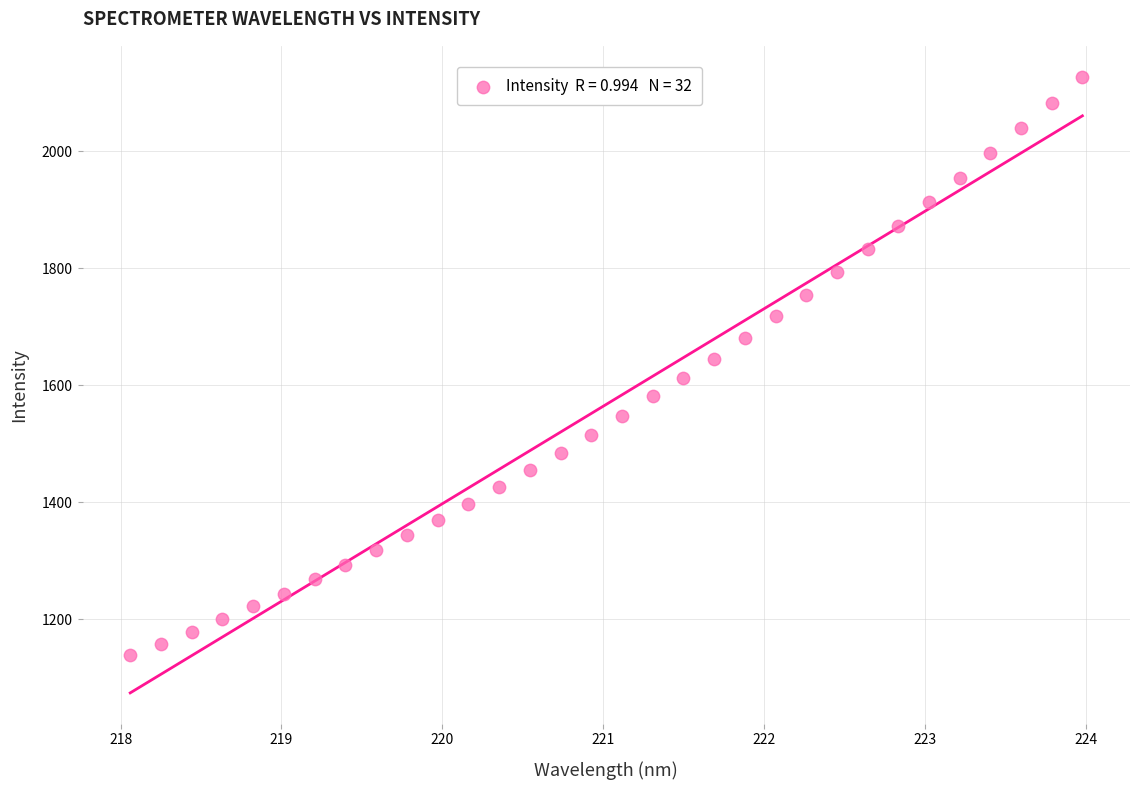

What is the range of Y values (max minus min)?

987.7